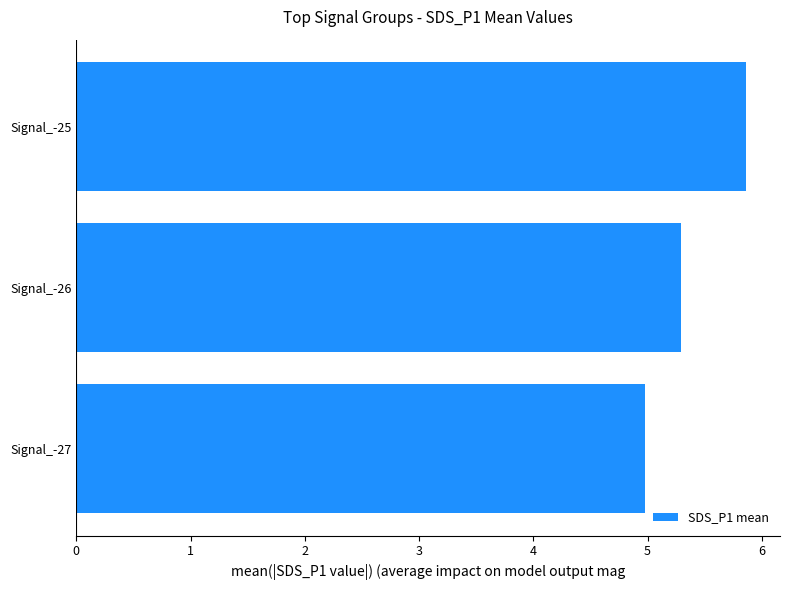

How many bars are there in total?

3